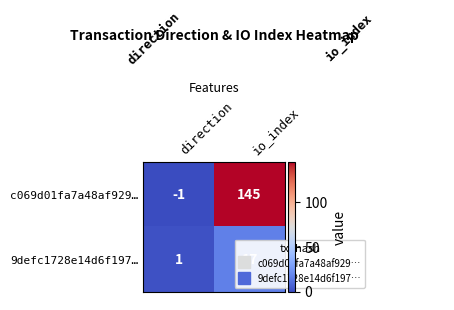

At which category is the sum across all series the highest?

io_index